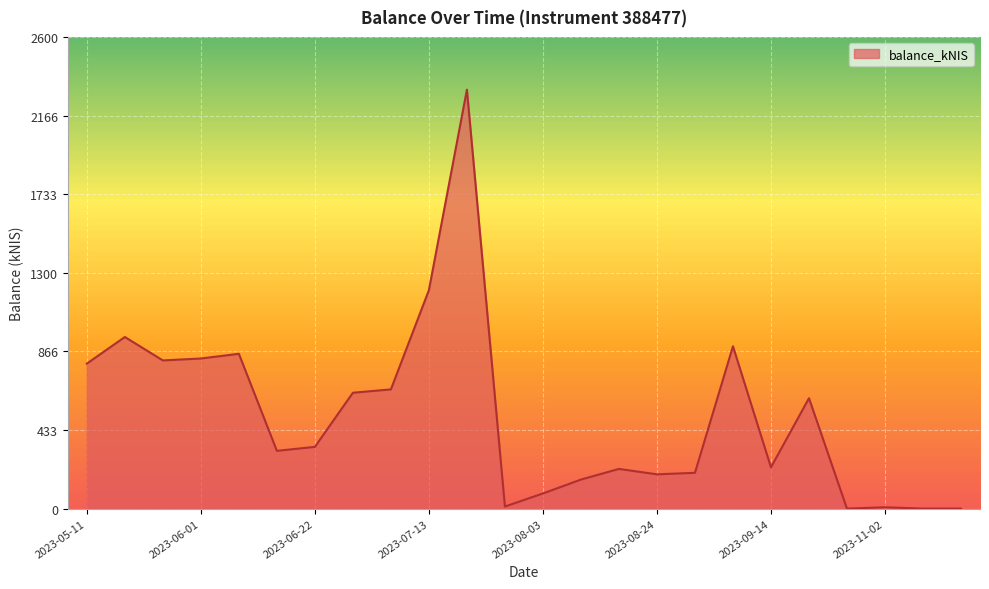

How many categories are shown in the chart?

24